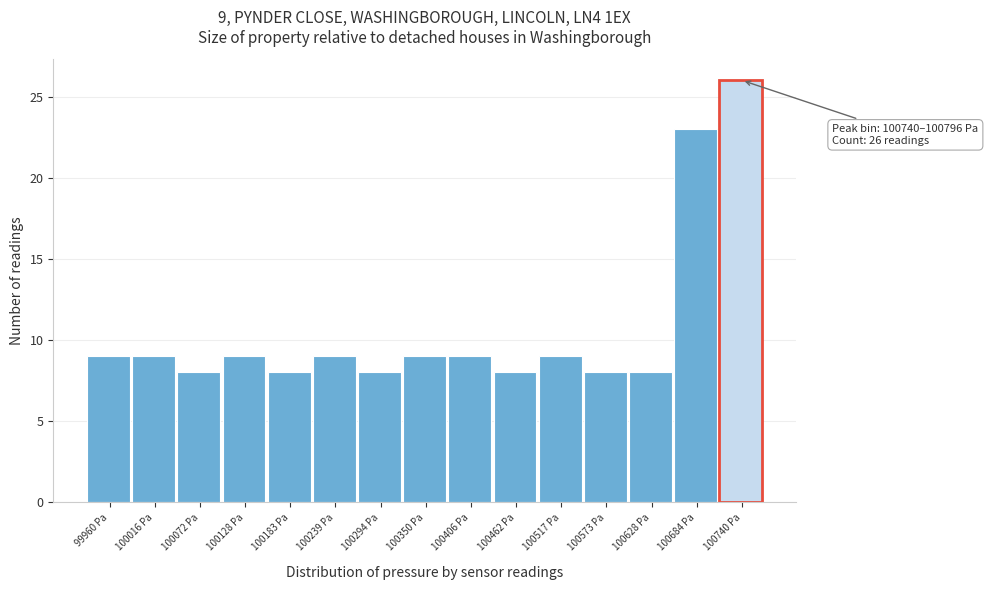

Reading right to left, transcribe all the data shown in this chart.

26	23	8	8	9	8	9	9	8	9	8	9	8	9	9